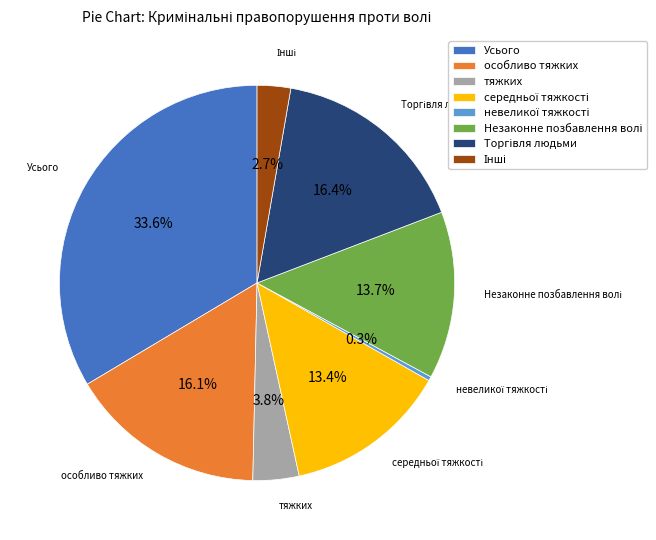

What portion of the pie excludes Усього?

66.4%